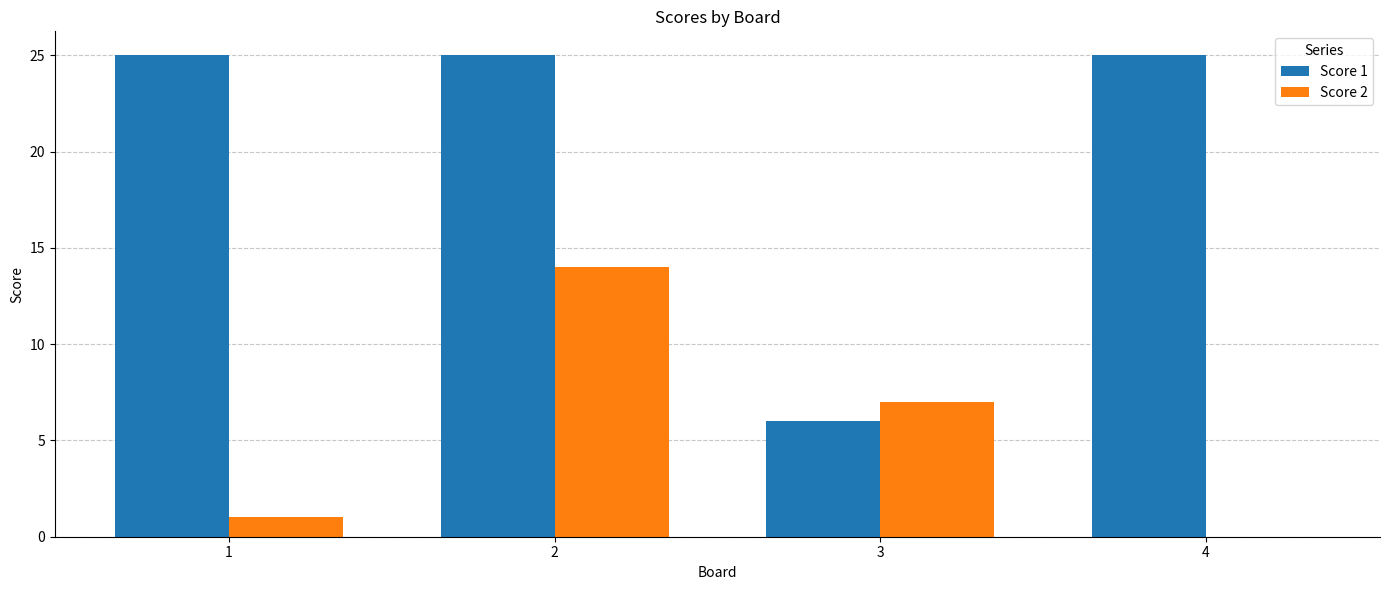

Does the chart contain stacked bars?

No